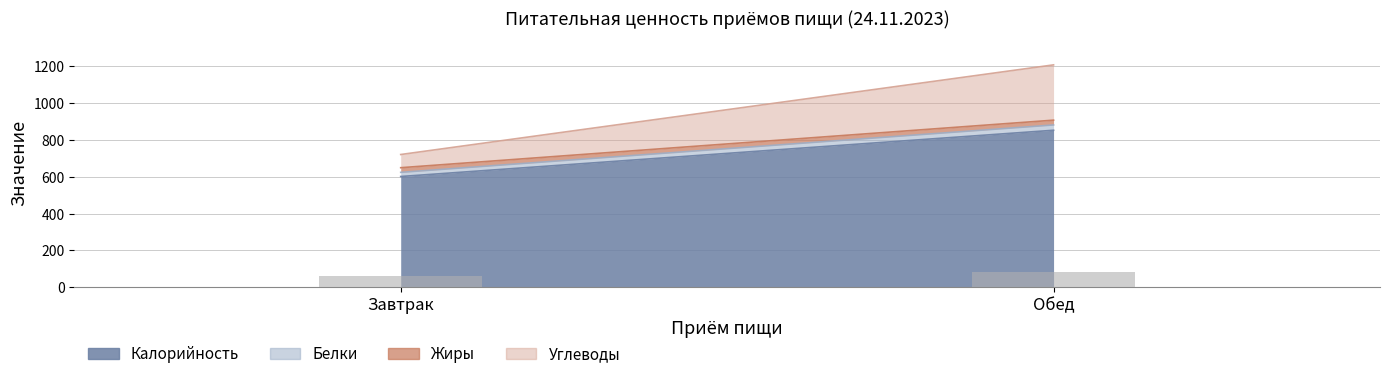

Between Завтрак and Обед, which is larger?

Обед